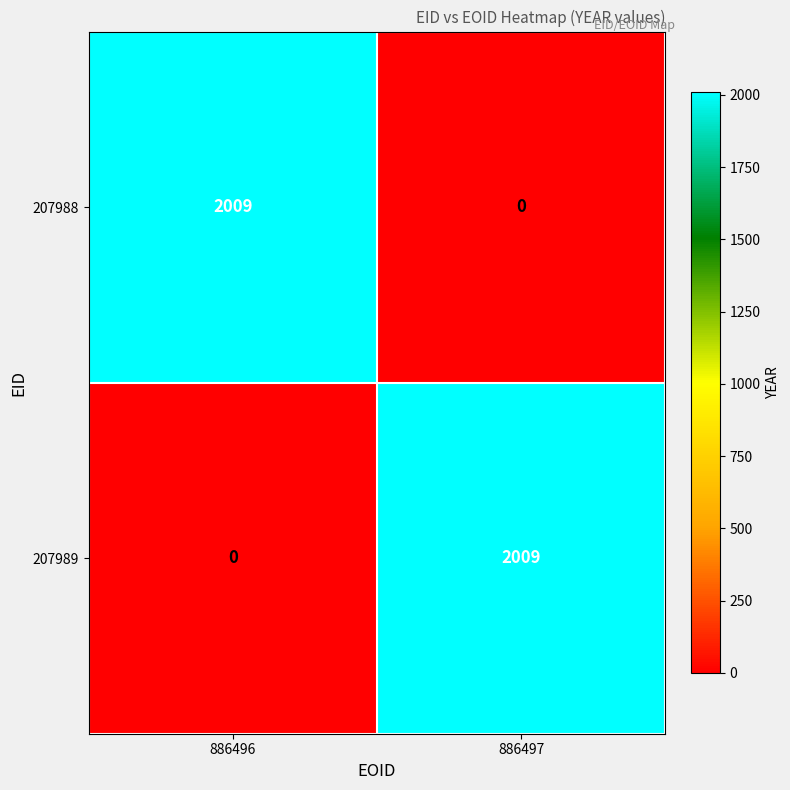

What value does the 207988 series have at 886496, to the nearest 50?

2000